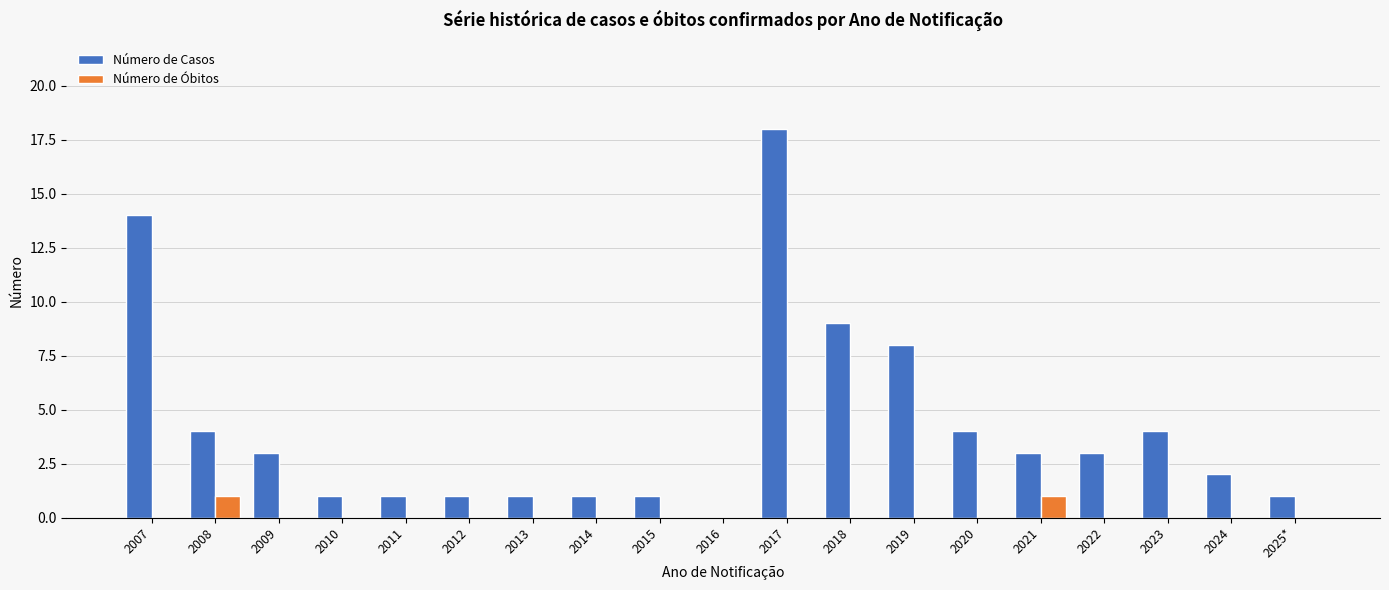

Between 2021 and 2022, which series saw the biggest shift?

Número de Óbitos